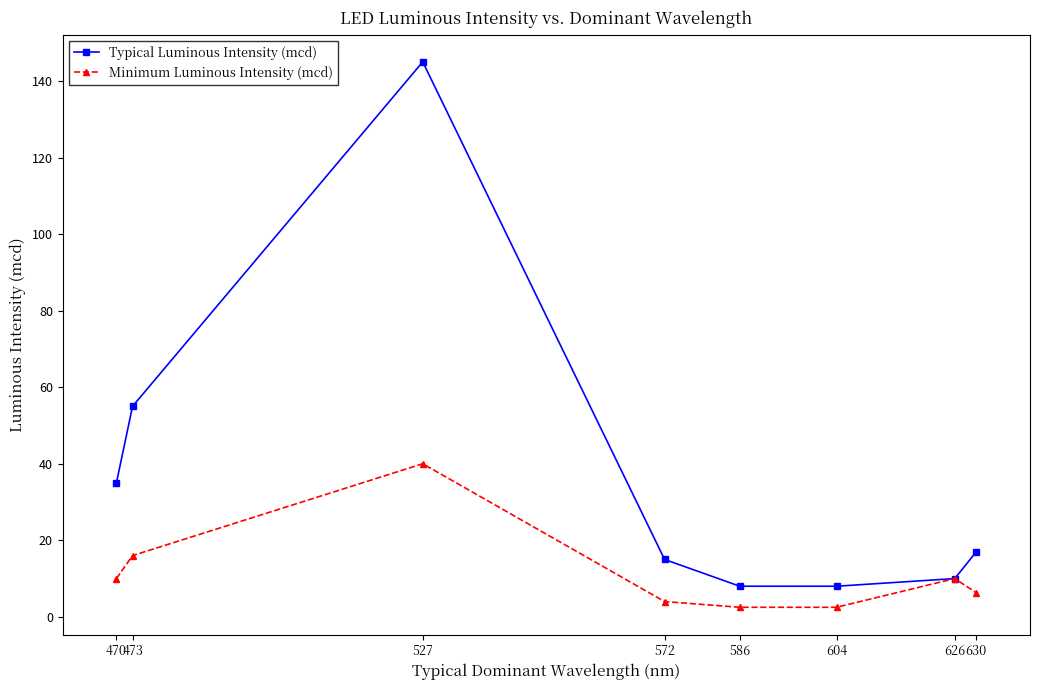

What is the difference between the Minimum Luminous Intensity (mcd) values at 470 and 572?

6.0